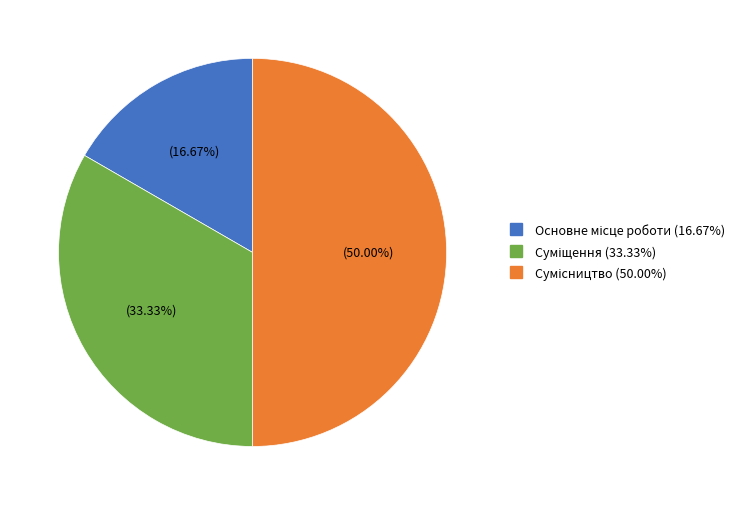

Count the number of slices in the pie.

3